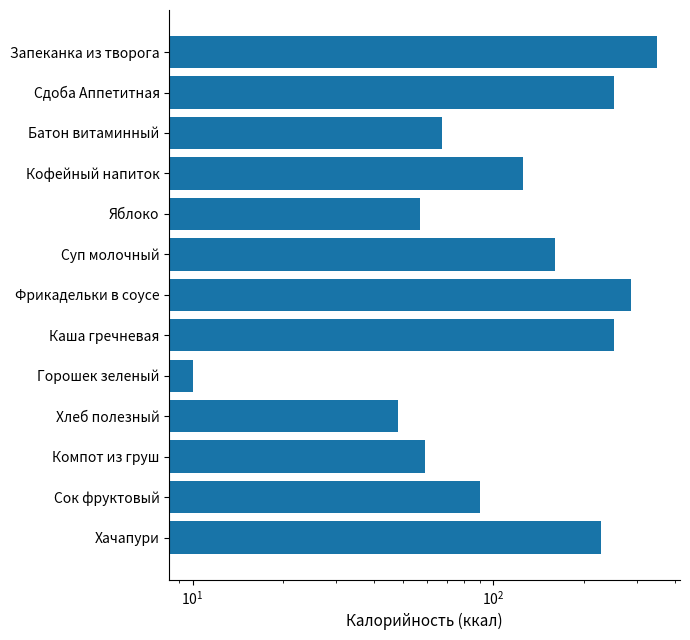

The chart shows a value of 59.0 at Компот из груш. True or false?

True